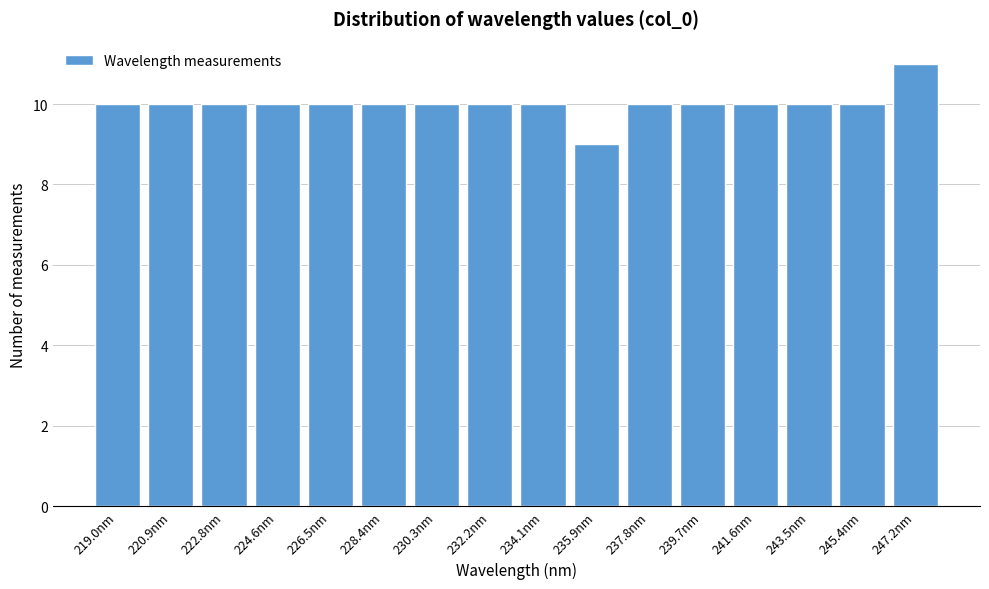

Reading right to left, what are all the values shown in this chart?

11	10	10	10	10	10	9	10	10	10	10	10	10	10	10	10